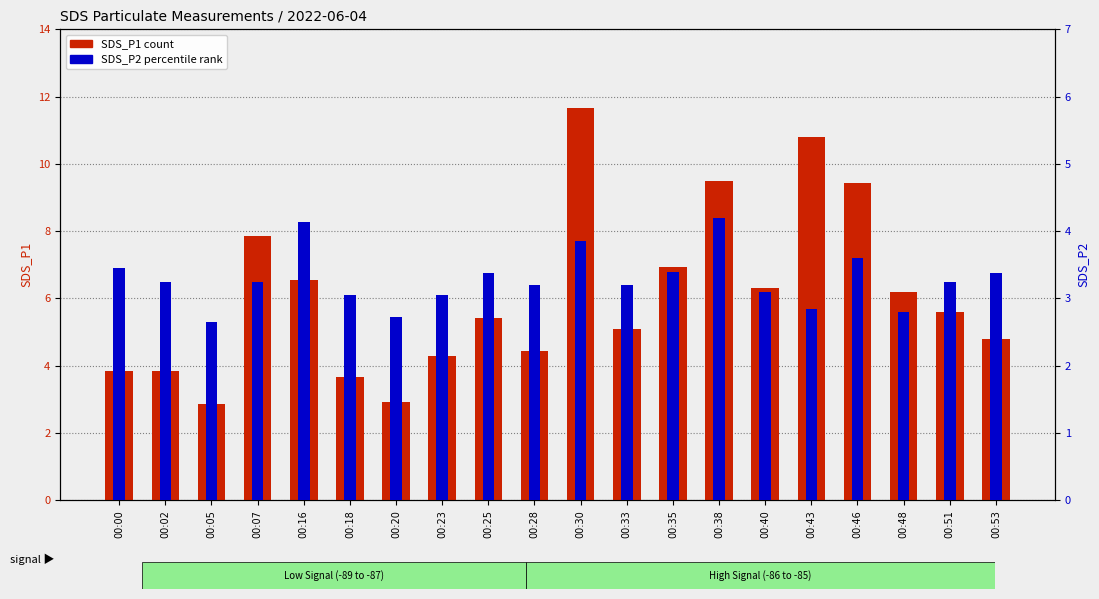

At which category is the sum across all series the highest?

00:30